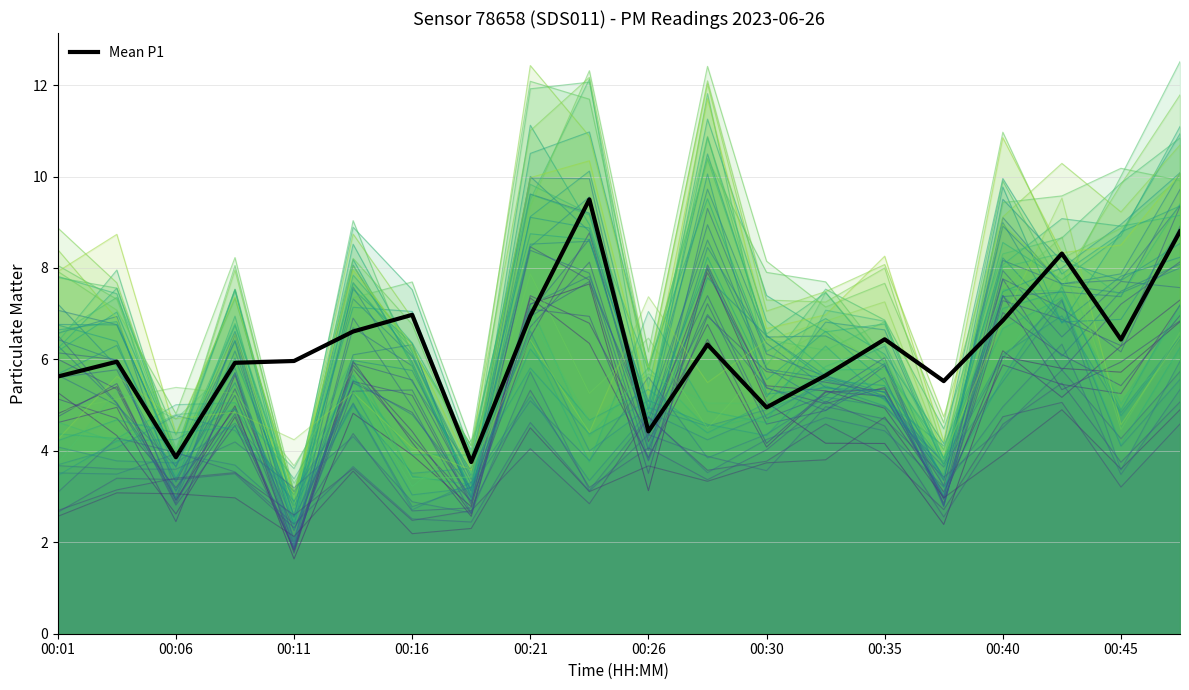

How many points are higher than both their immediate neighbors (excluding endpoints)?

6